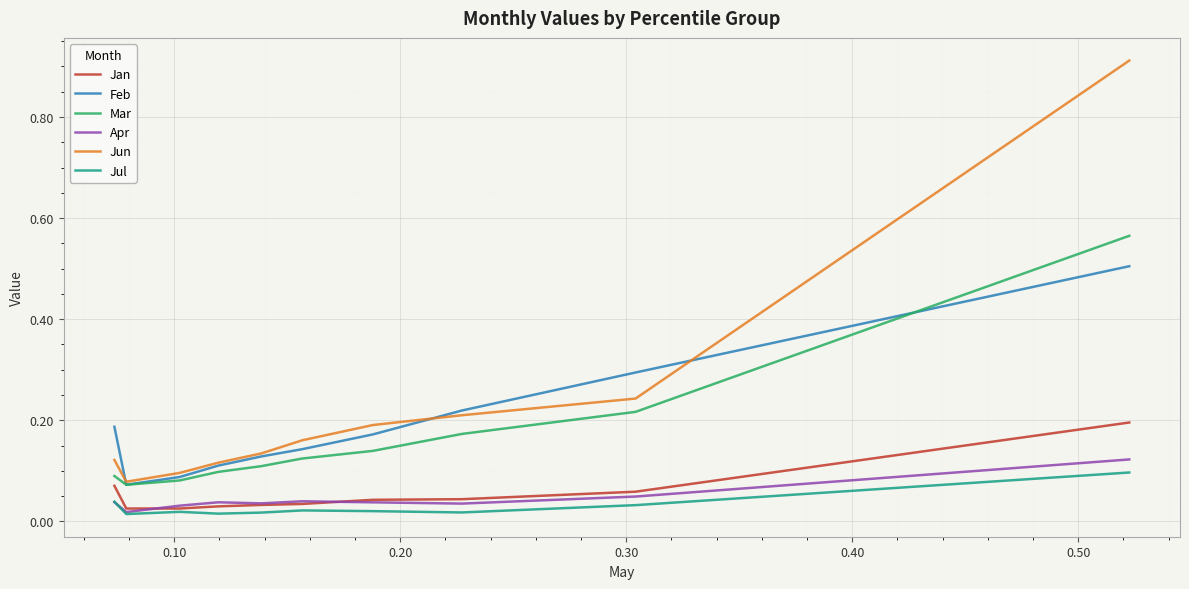

True or false: Jul and Mar cross at least once.

False